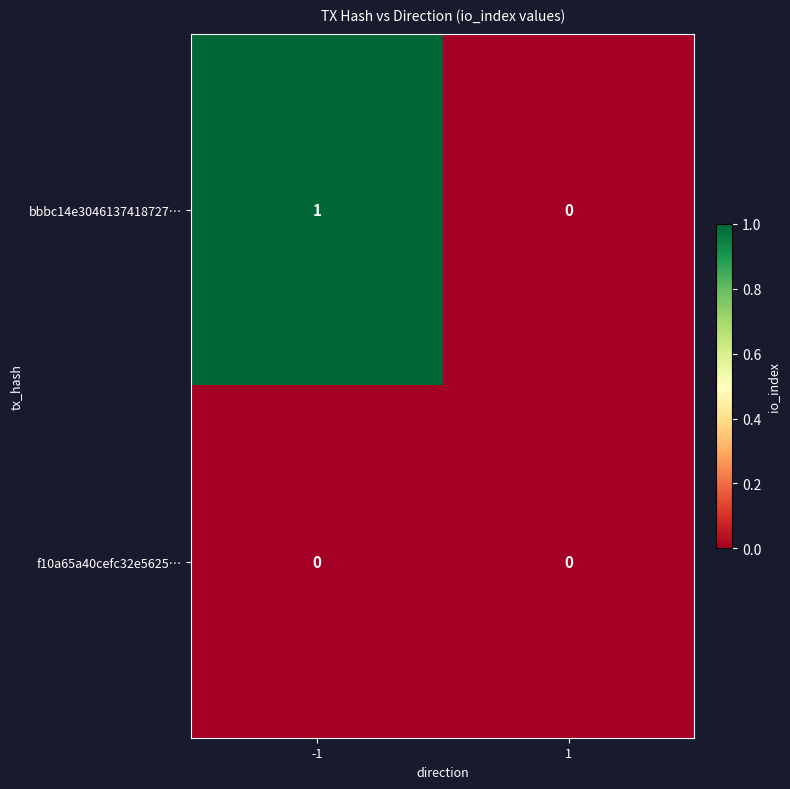

Which series changed the most between -1 and 1?

bbbc14e3046137418727…